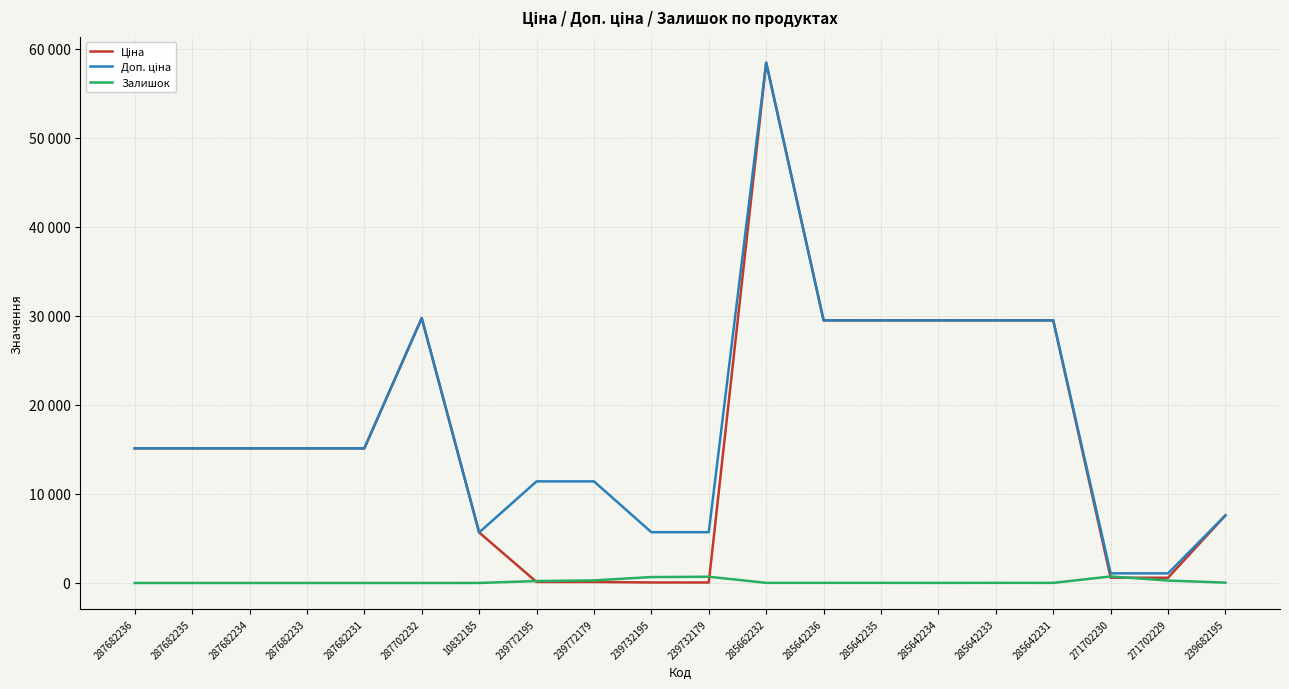

What is the difference between the Ціна values at 285642233 and 287682231?

14371.5